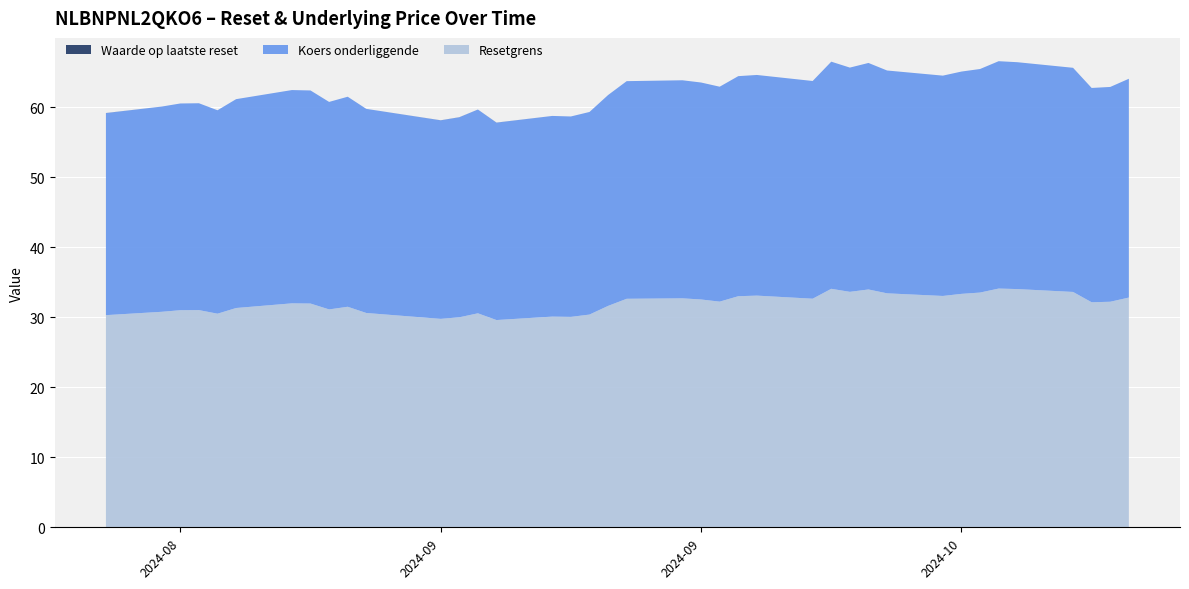

Reading right to left, transcribe all the data shown in this chart.

Resetgrens: 2024-08-16=30.3	2024-08-19=30.8	2024-08-20=31.0	2024-08-21=31.0	2024-08-22=30.5	2024-08-23=31.3	2024-08-26=32.0	2024-08-27=31.9	2024-08-28=31.1	2024-08-29=31.5	2024-08-30=30.6	2024-09-03=29.8	2024-09-04=30.0	2024-09-05=30.6	2024-09-06=29.6	2024-09-09=30.1	2024-09-10=30.0	2024-09-11=30.4	2024-09-12=31.6	2024-09-13=32.6	2024-09-16=32.7	2024-09-17=32.5	2024-09-18=32.2	2024-09-19=33.0	2024-09-20=33.1	2024-09-23=32.6	2024-09-24=34.1	2024-09-25=33.6	2024-09-26=34.0	2024-09-27=33.4	2024-09-30=33.0	2024-10-01=33.3	2024-10-02=33.5	2024-10-03=34.1	2024-10-04=34.0	2024-10-07=33.6	2024-10-08=32.1	2024-10-09=32.2	2024-10-10=32.8
Koers onderliggende: 2024-08-16=28.8	2024-08-19=29.3	2024-08-20=29.5	2024-08-21=29.5	2024-08-22=29.0	2024-08-23=29.8	2024-08-26=30.5	2024-08-27=30.4	2024-08-28=29.6	2024-08-29=30.0	2024-08-30=29.1	2024-09-03=28.3	2024-09-04=28.6	2024-09-05=29.1	2024-09-06=28.2	2024-09-09=28.7	2024-09-10=28.6	2024-09-11=28.9	2024-09-12=30.1	2024-09-13=31.1	2024-09-16=31.1	2024-09-17=31.0	2024-09-18=30.7	2024-09-19=31.4	2024-09-20=31.5	2024-09-23=31.1	2024-09-24=32.4	2024-09-25=32.0	2024-09-26=32.3	2024-09-27=31.8	2024-09-30=31.5	2024-10-01=31.7	2024-10-02=31.9	2024-10-03=32.5	2024-10-04=32.4	2024-10-07=32.0	2024-10-08=30.6	2024-10-09=30.7	2024-10-10=31.2
Waarde op laatste reset: 2024-08-16=0.0	2024-08-19=0.0	2024-08-20=0.0	2024-08-21=0.0	2024-08-22=0.0	2024-08-23=0.0	2024-08-26=0.0	2024-08-27=0.0	2024-08-28=0.0	2024-08-29=0.0	2024-08-30=0.0	2024-09-03=0.0	2024-09-04=0.0	2024-09-05=0.0	2024-09-06=0.0	2024-09-09=0.0	2024-09-10=0.0	2024-09-11=0.0	2024-09-12=0.0	2024-09-13=0.0	2024-09-16=0.0	2024-09-17=0.0	2024-09-18=0.0	2024-09-19=0.0	2024-09-20=0.0	2024-09-23=0.0	2024-09-24=0.0	2024-09-25=0.0	2024-09-26=0.0	2024-09-27=0.0	2024-09-30=0.0	2024-10-01=0.0	2024-10-02=0.0	2024-10-03=0.0	2024-10-04=0.0	2024-10-07=0.0	2024-10-08=0.0	2024-10-09=0.0	2024-10-10=0.0